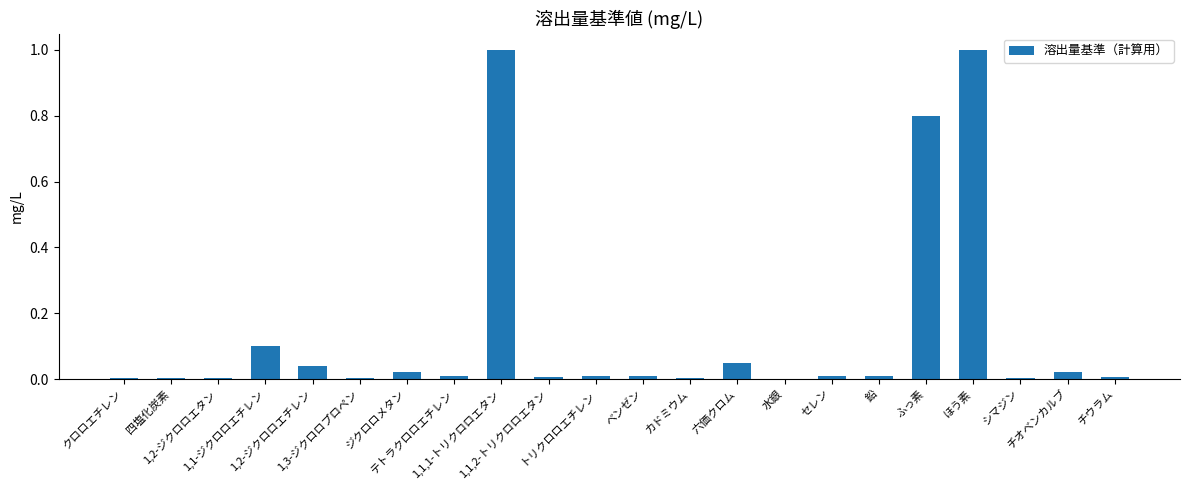

Are the bars horizontal?

No